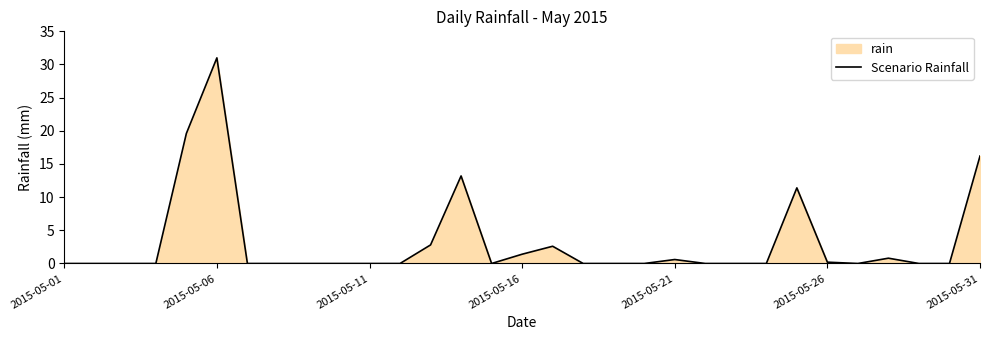

What is the greatest value displayed?

31.0